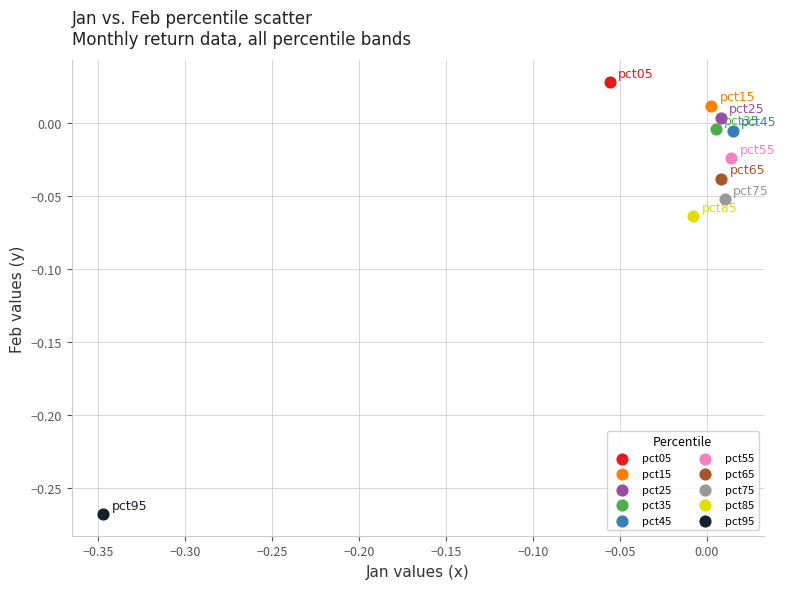

What are all the series names shown in the legend?

pct05, pct15, pct25, pct35, pct45, pct55, pct65, pct75, pct85, pct95